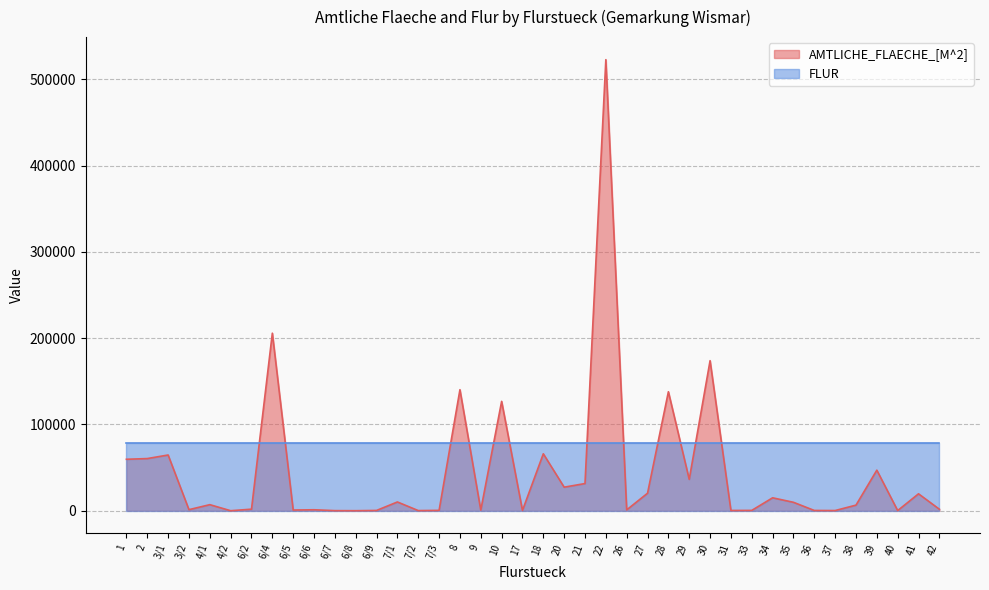

How many points are higher than both their immediate neighbors (excluding endpoints)?

14